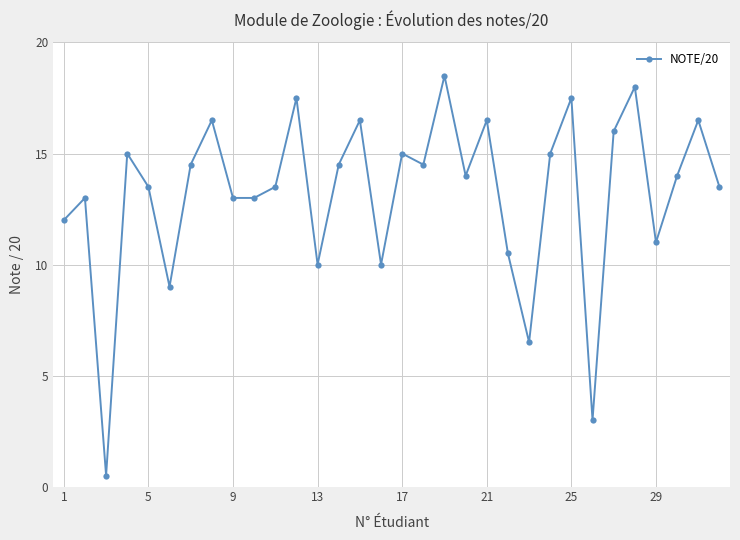

Reading right to left, what are all the values shown in this chart?

13.5	16.5	14.0	11.0	18.0	16.0	3.0	17.5	15.0	6.5	10.5	16.5	14.0	18.5	14.5	15.0	10.0	16.5	14.5	10.0	17.5	13.5	13.0	13.0	16.5	14.5	9.0	13.5	15.0	0.5	13.0	12.0